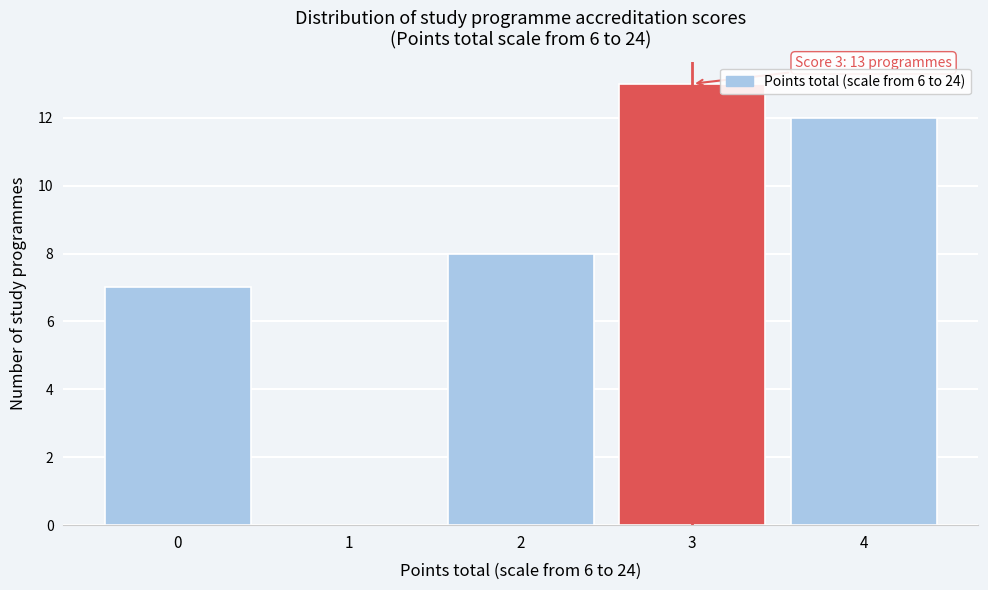

Which range on the x-axis has the tallest bar?

2.5 to 3.5